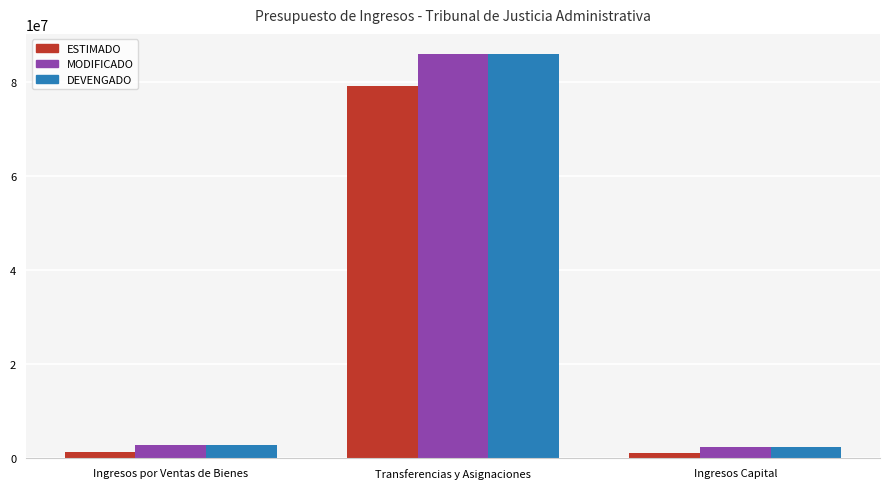

What are all the series names shown in the legend?

ESTIMADO, MODIFICADO, DEVENGADO